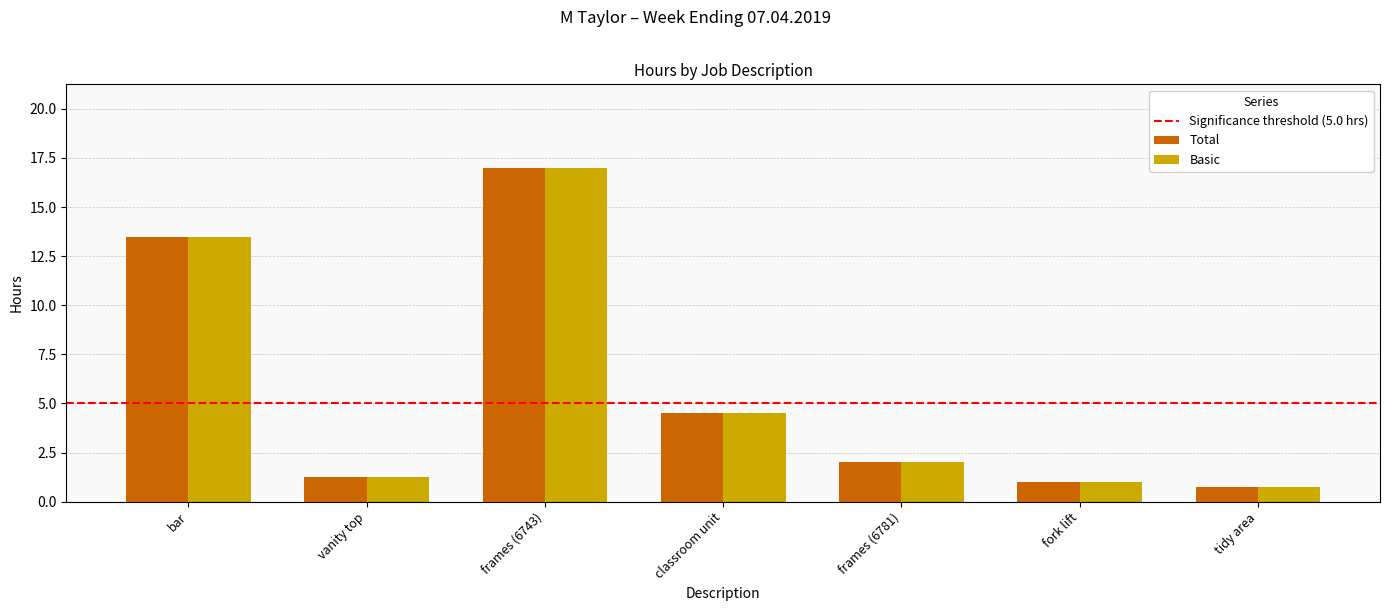

True or false: Total has a value of 17.0 at frames (6743).

True